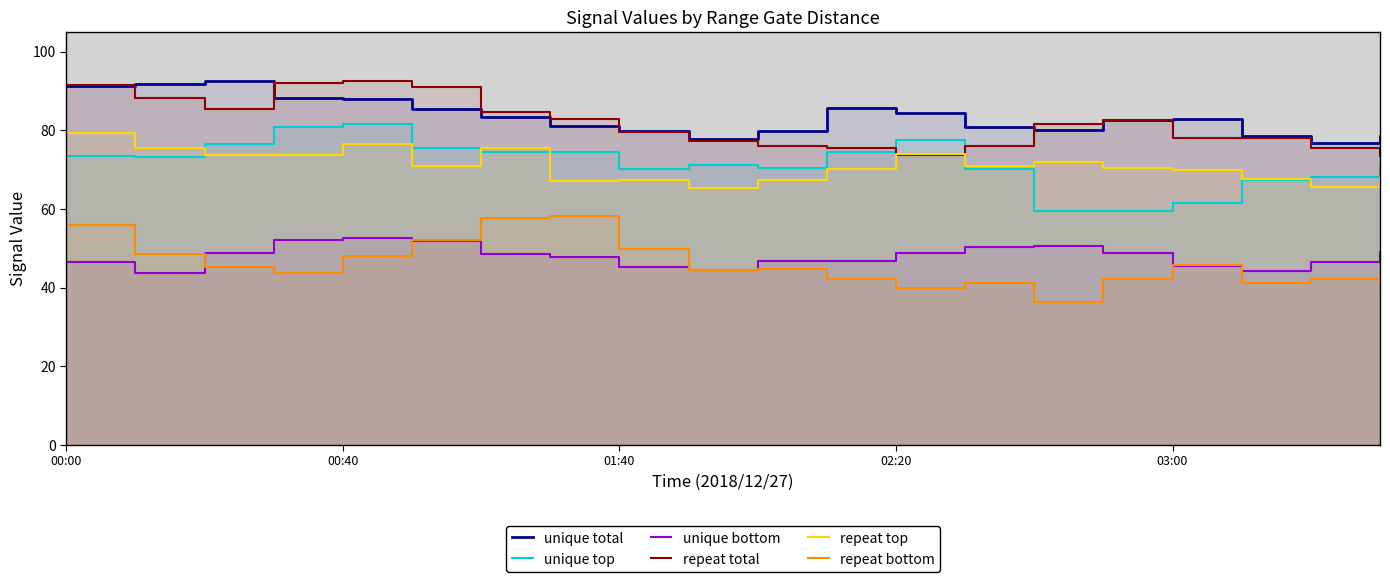

What is the total value across all series at 18?

374.6